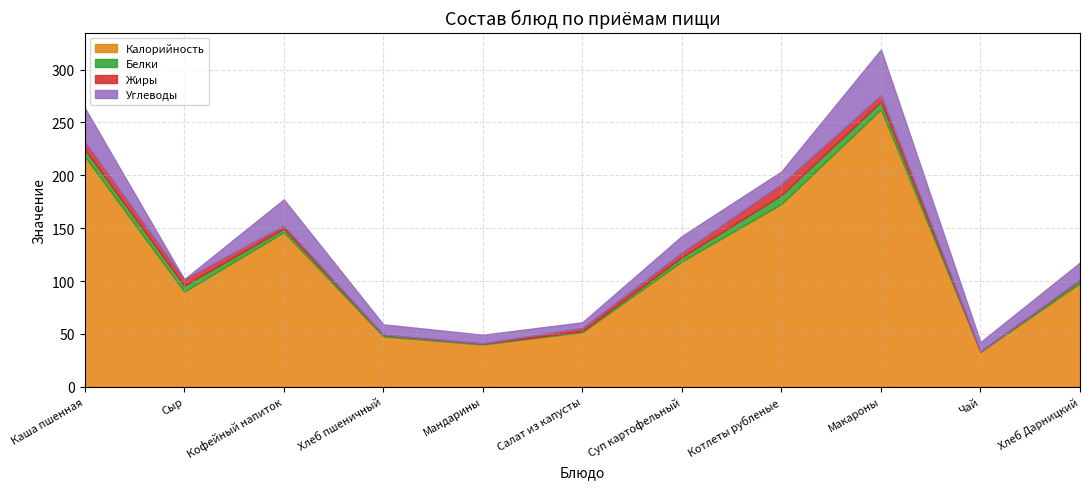

How many values in the Белки series exceed 3?

6